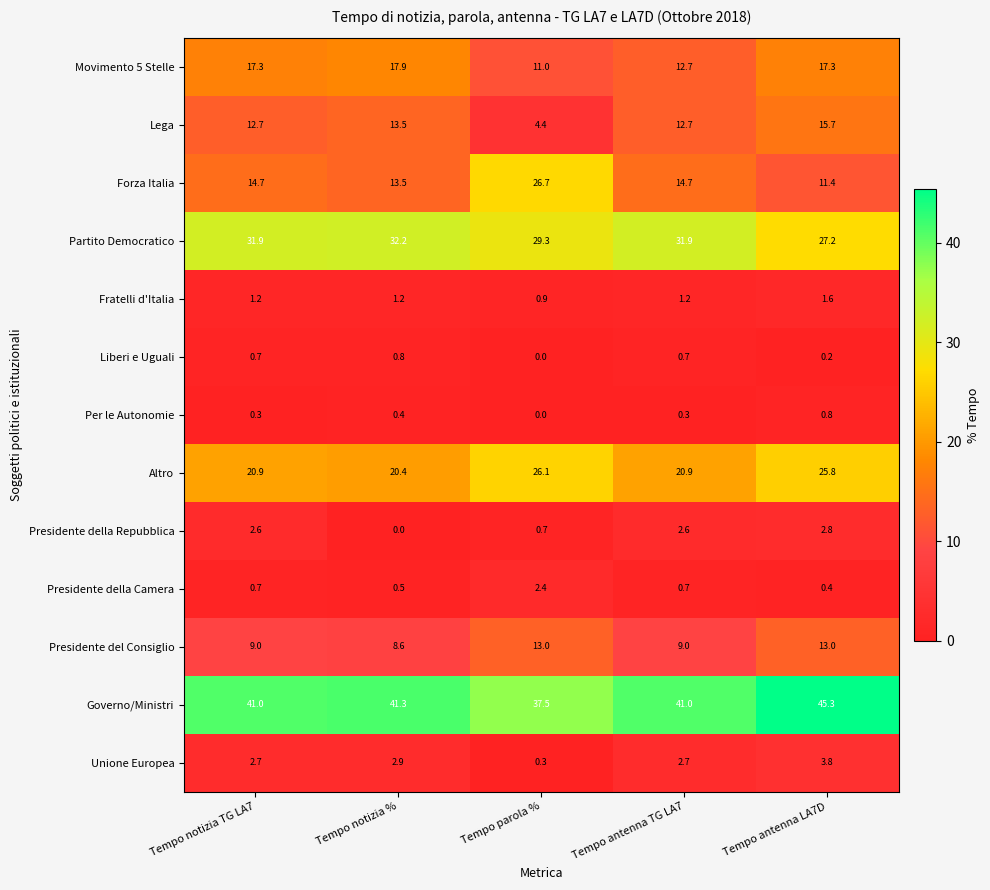

The value of Partito Democratico at Tempo antenna TG LA7 is 31.9. True or false?

True